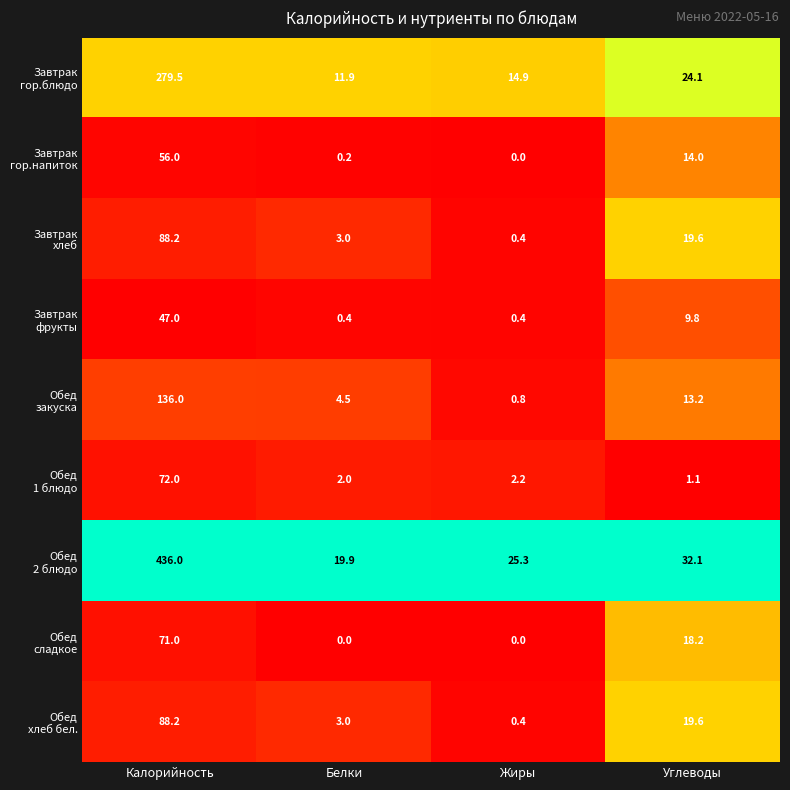

How many series are shown in this chart?

9